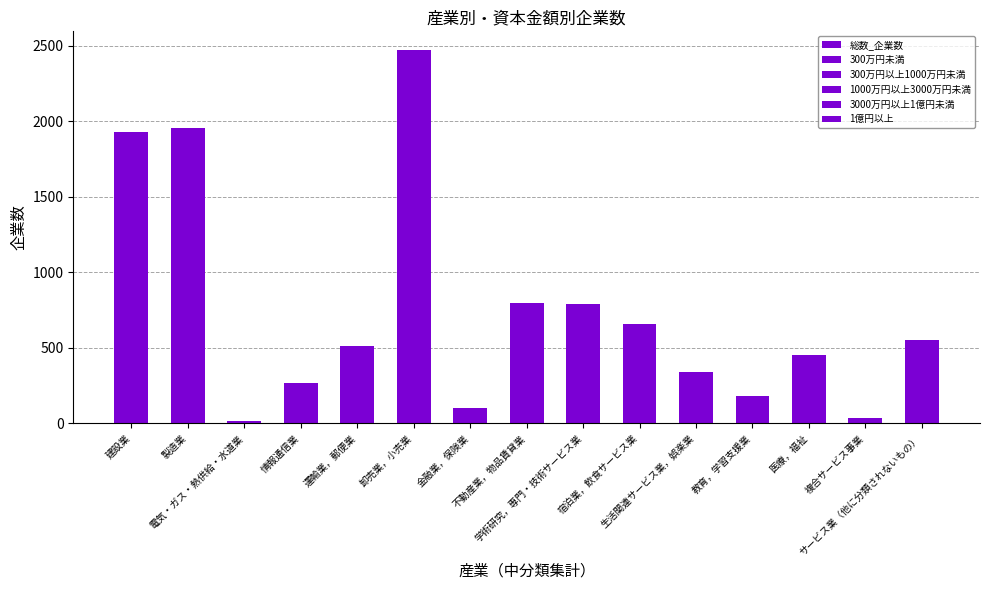

Are the bars horizontal?

No